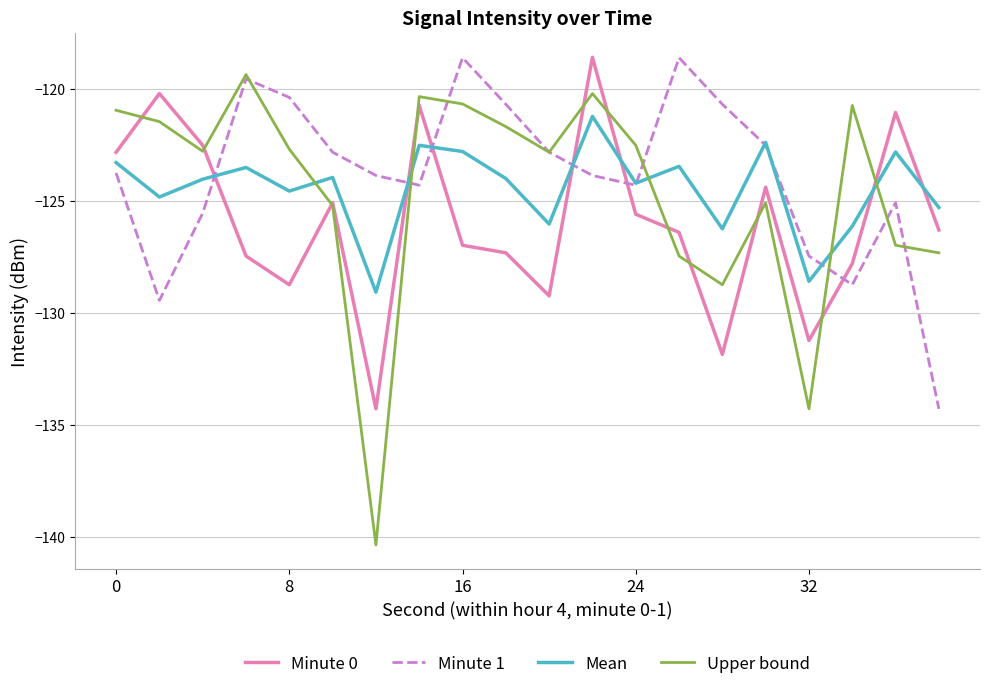

Which series has the widest spread of values?

Upper bound